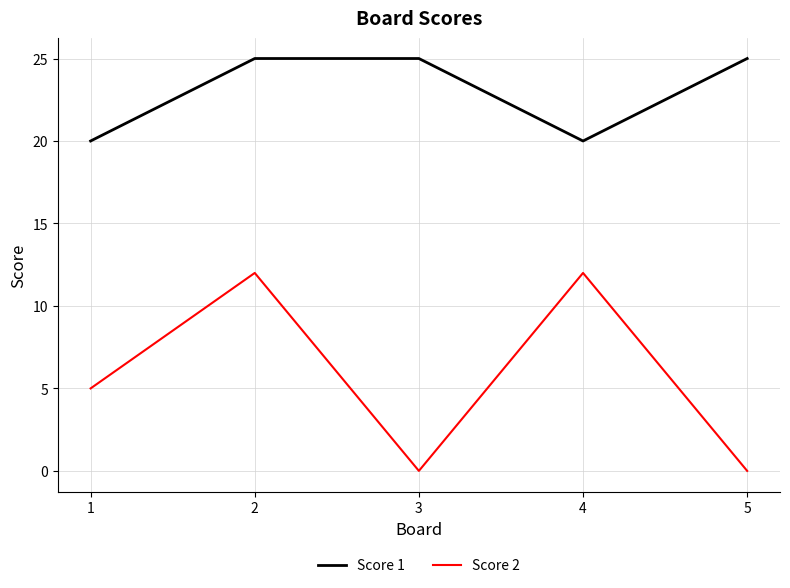

Which series changed the most between 1 and 2?

Score 2